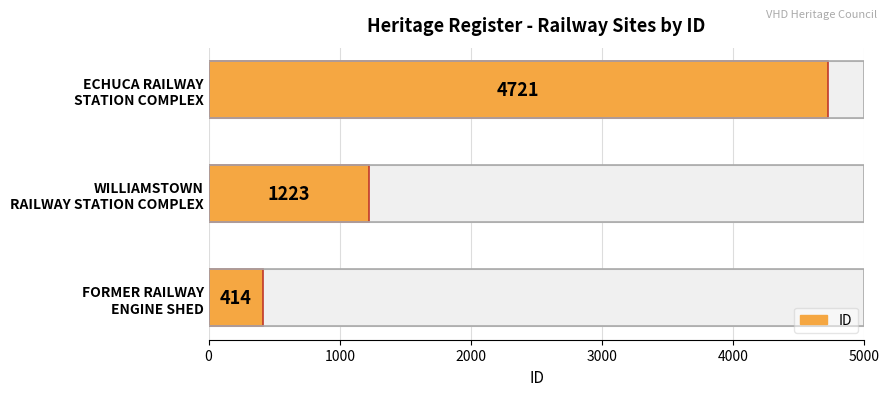

What is the minimum value shown in the chart?

414